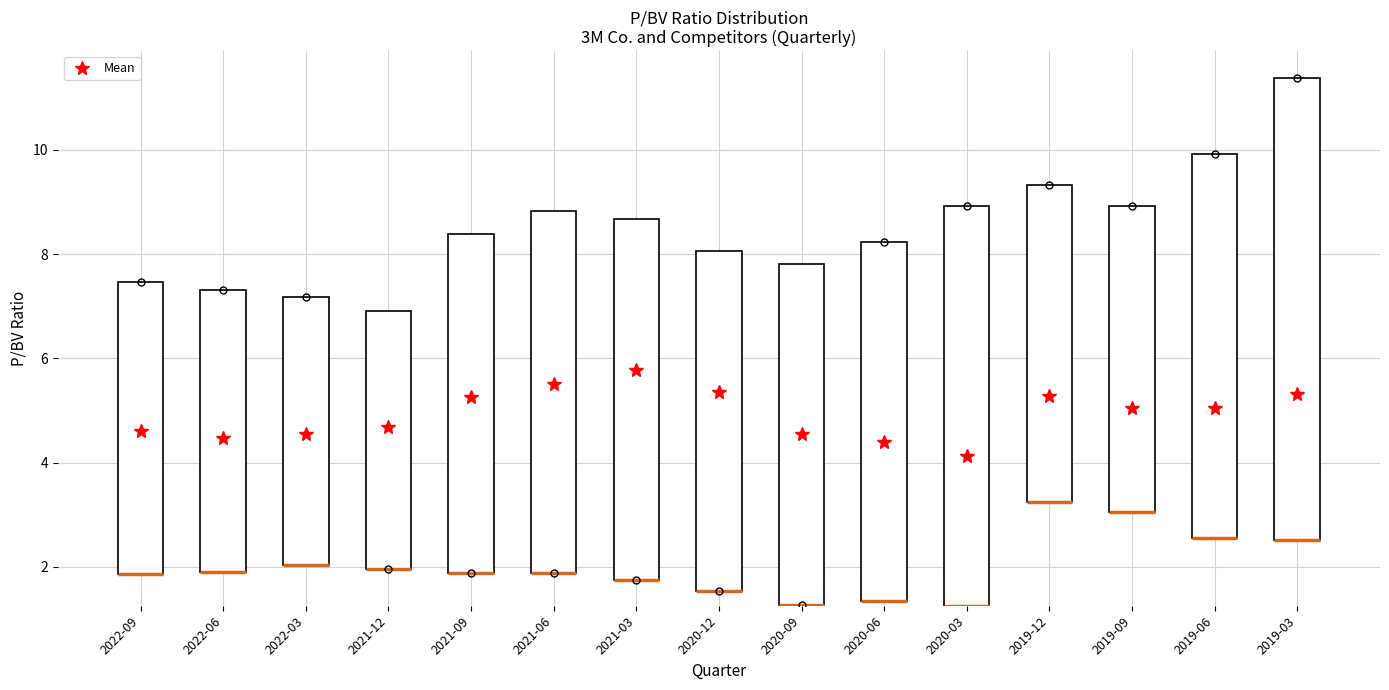

True or false: Caterpillar Inc. has a value of 11.4 at 2021-09-30.

False